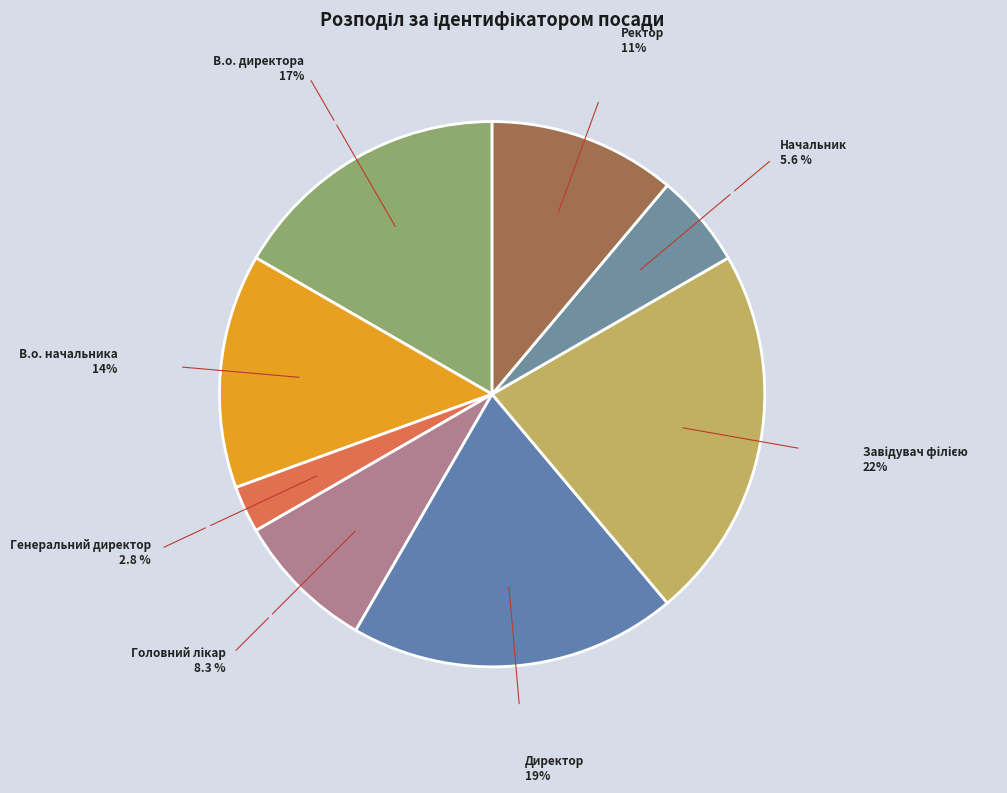

Rank the categories by value from lowest to highest.

Генеральний директор, Начальник, Головний лікар, Ректор, В.о. начальника, В.о. директора, Директор, Завідувач філією